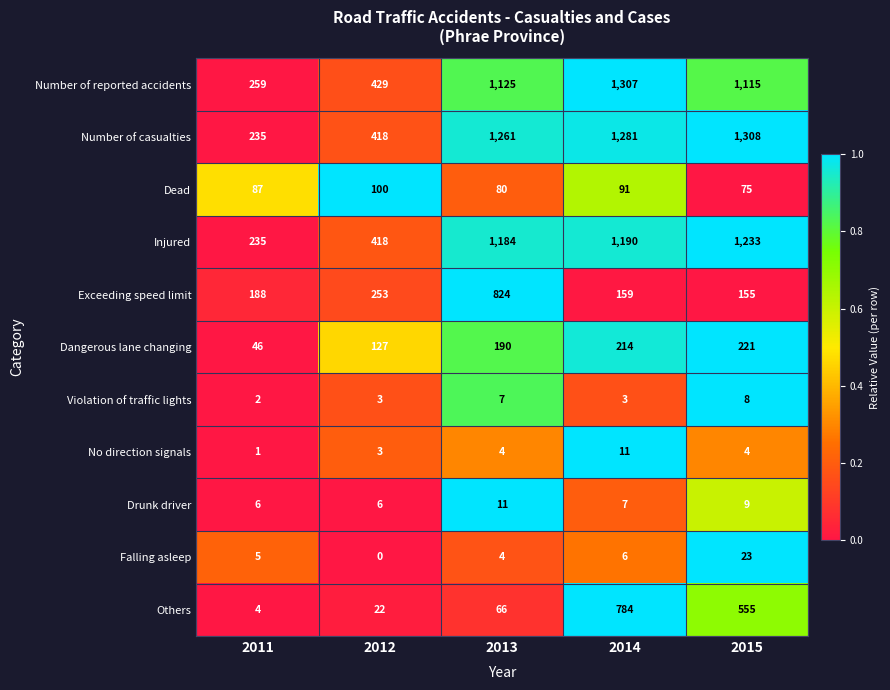

What is the difference between the highest and lowest values at 2012?

429